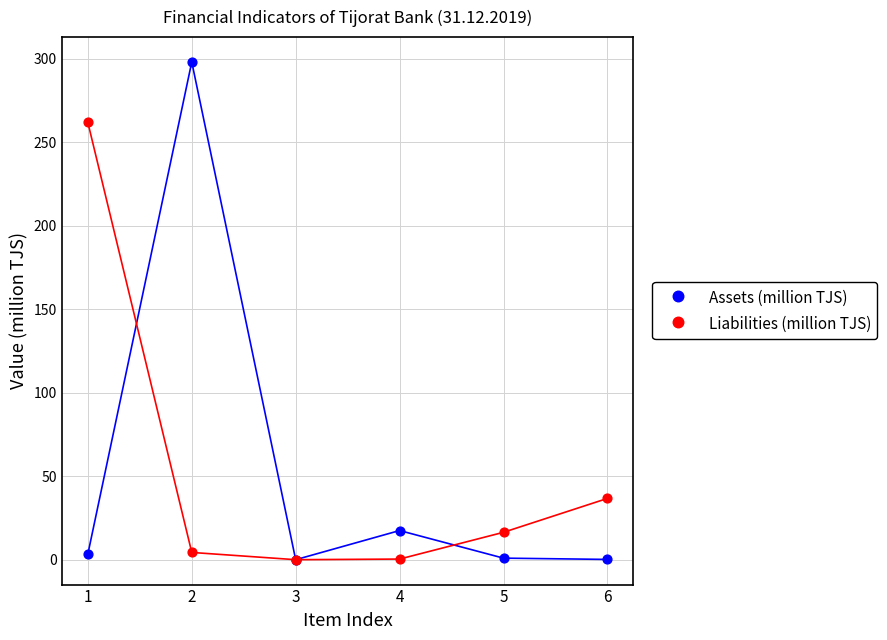

What are all the series names shown in the legend?

Assets (million TJS), Liabilities (million TJS)